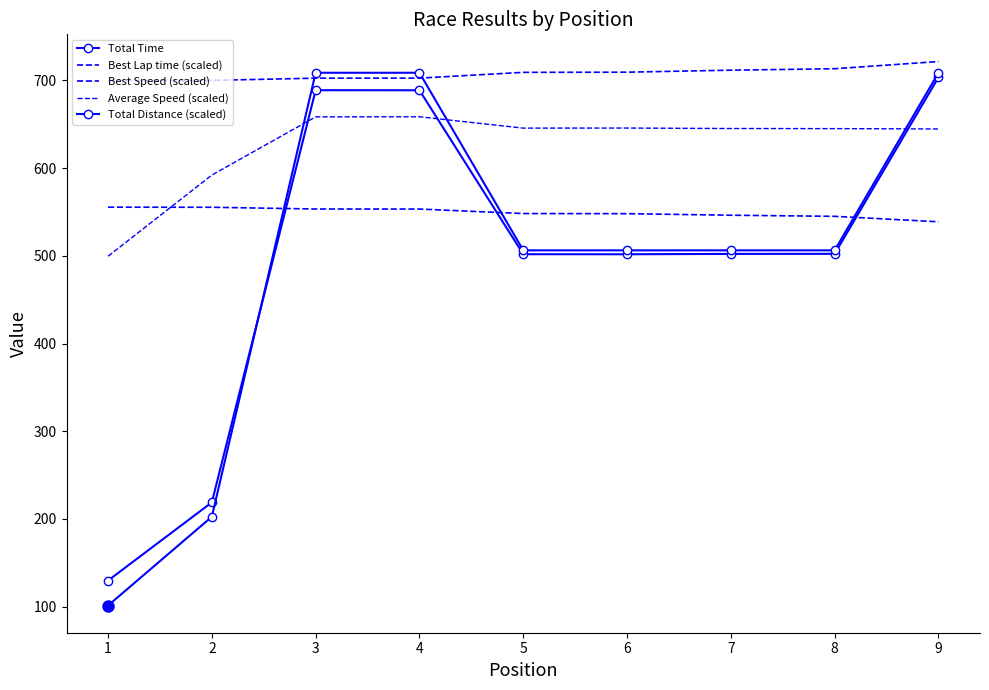

Reading left to right, extract all data points from this chart.

Total Time: 129.7	218.9	688.9	688.8	501.8	501.8	502.2	502.3	703.6
Best Lap time (scaled): 699.9	700.1	702.6	702.6	709.2	709.4	711.7	713.4	721.6
Best Speed (scaled): 555.5	555.4	553.4	553.3	548.2	548.1	546.3	545.0	538.8
Average Speed (scaled): 499.5	592.1	658.5	658.6	645.6	645.7	645.2	645.1	644.7
Total Distance (scaled): 101.2	202.5	708.8	708.8	506.2	506.2	506.2	506.2	708.8